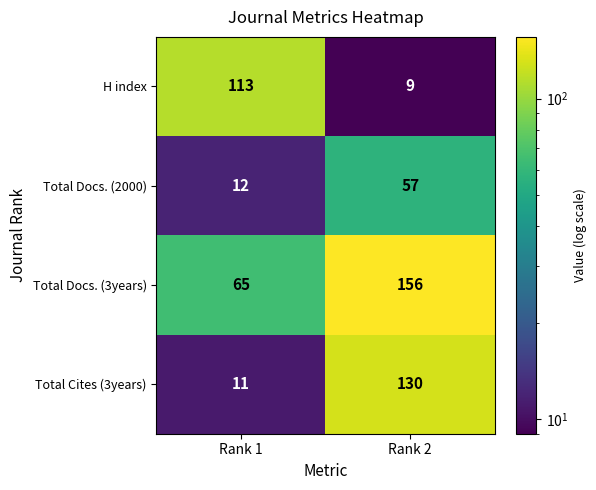

The value of H index at Rank 2 is 4. True or false?

False